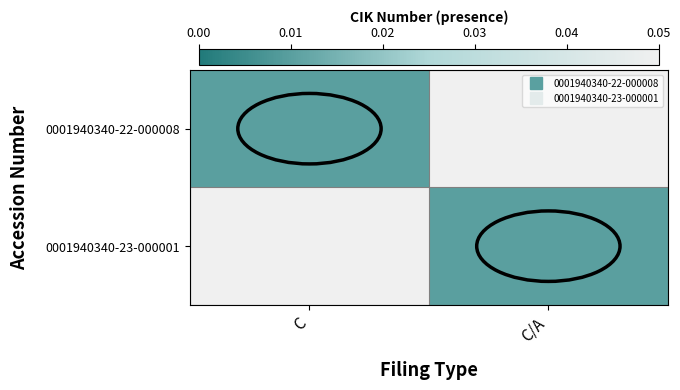

Which label corresponds to the smallest value in the chart?

C